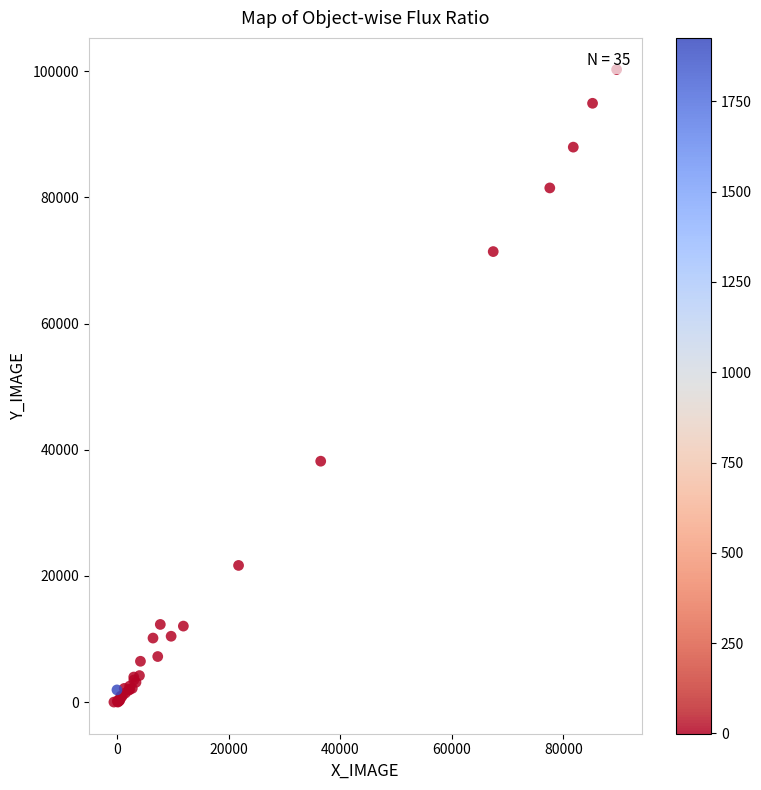

What Y value in the scatter plot is closest to 50141?

38188